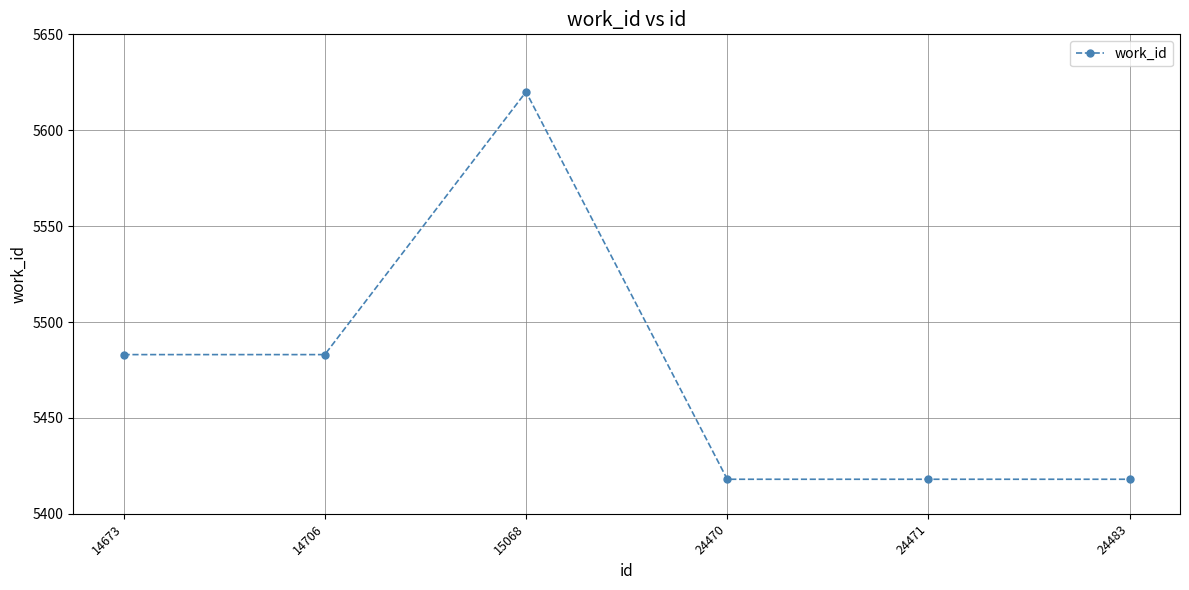

What is the change in value from 14673 to 24483?

-65